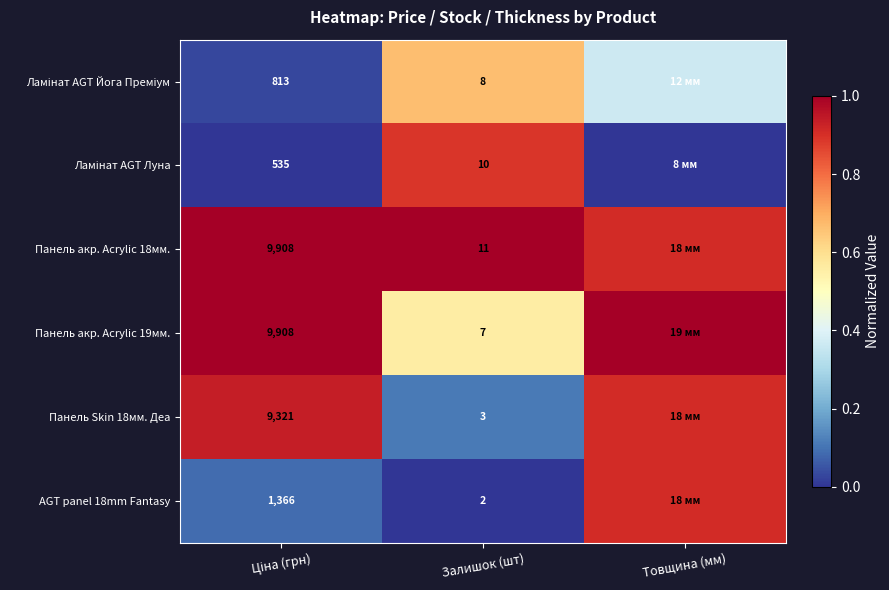

Rank the categories by Панель акр. Acrylic 18мм. value from highest to lowest.

Ціна (грн), Залишок (шт), Товщина (мм)